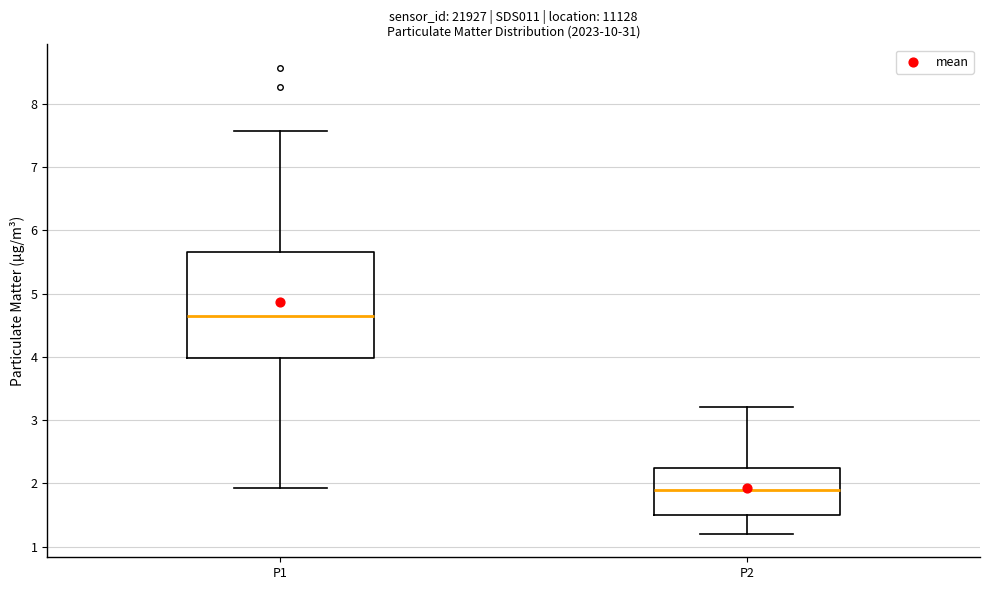

Where is the lower edge of the box for P2 on the y-axis? The values are not printed on the chart, so give them approximately, as read against the axis.

1.5